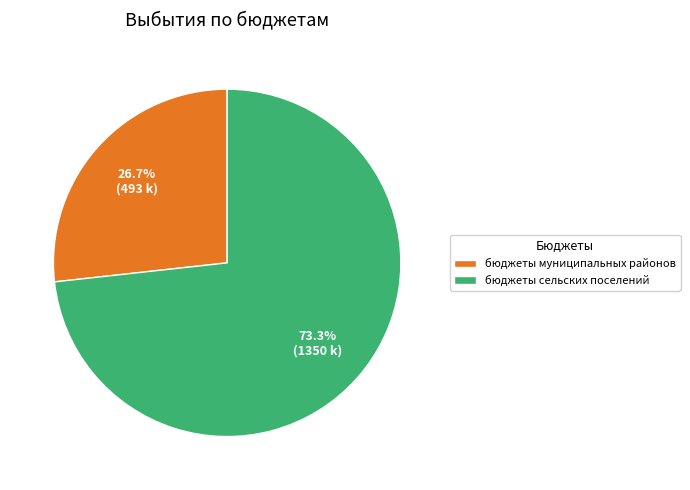

Which slice represents more than half of the pie?

бюджеты сельских поселений